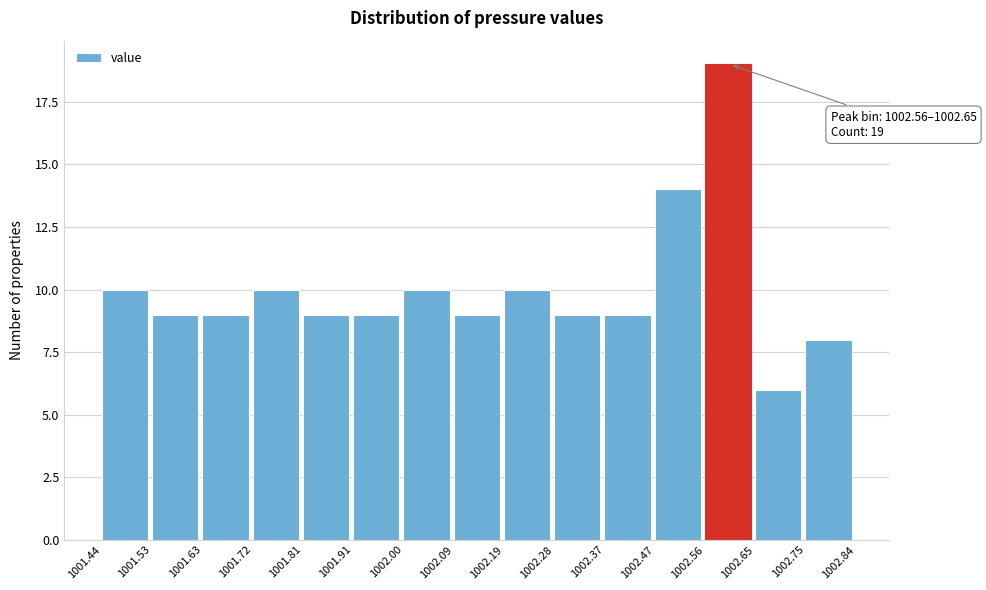

Which range on the x-axis has the tallest bar?

1002.56 to 1002.65